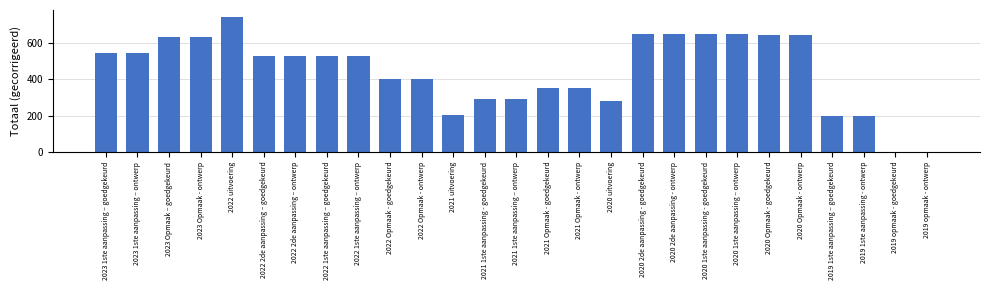

How many categories are shown in the chart?

27